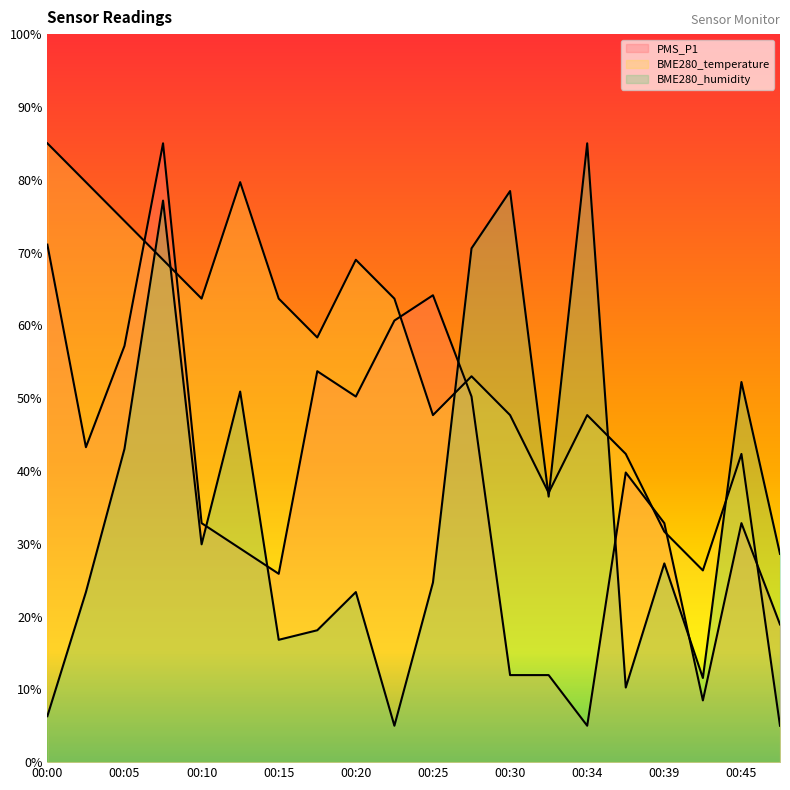

Which series has the largest total across all categories?

BME280_temperature